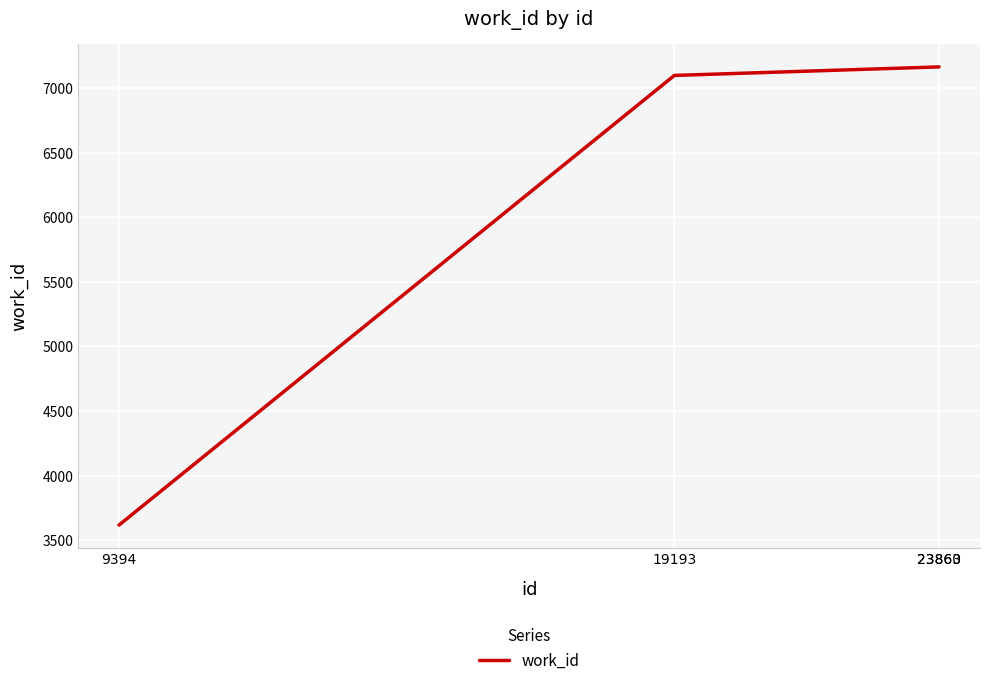

True or false: the data has more than 1 interior local peaks.

False